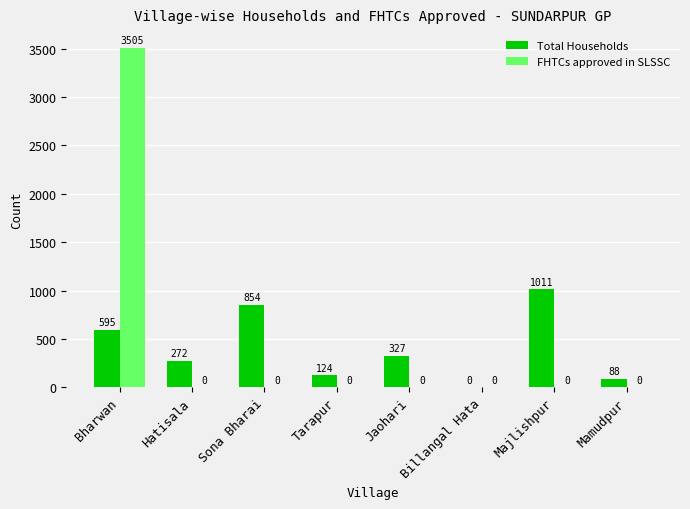

Between Bharwan and Majlishpur, which series saw the biggest shift?

FHTCs approved in SLSSC